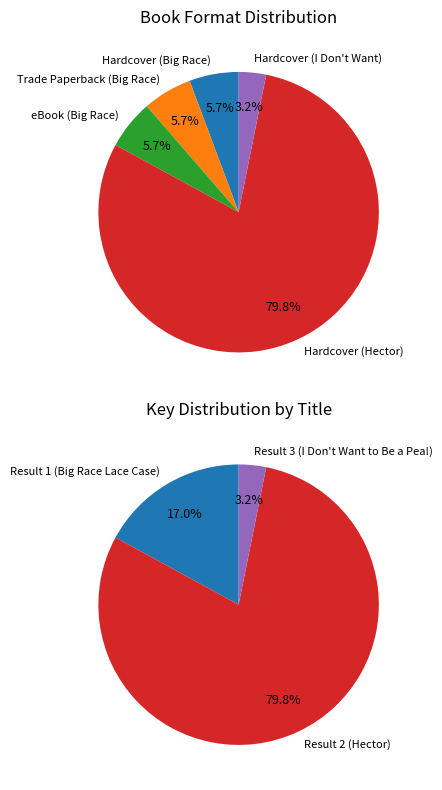

Between Big Race Lace Case (eBook) and Big Race Lace Case (Trade Paperback), which is larger?

Big Race Lace Case (eBook)